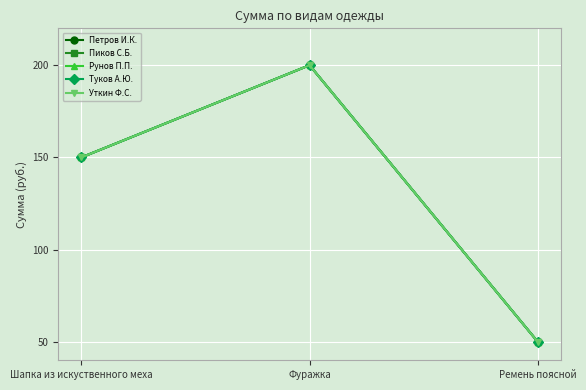

What is the minimum value shown in the chart?

50